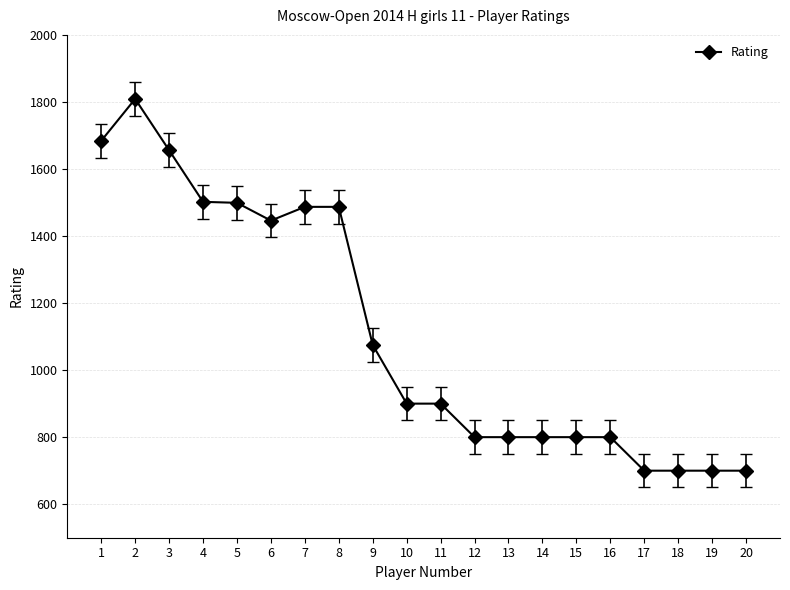

Is it true that the value at 5 is 1499?

True